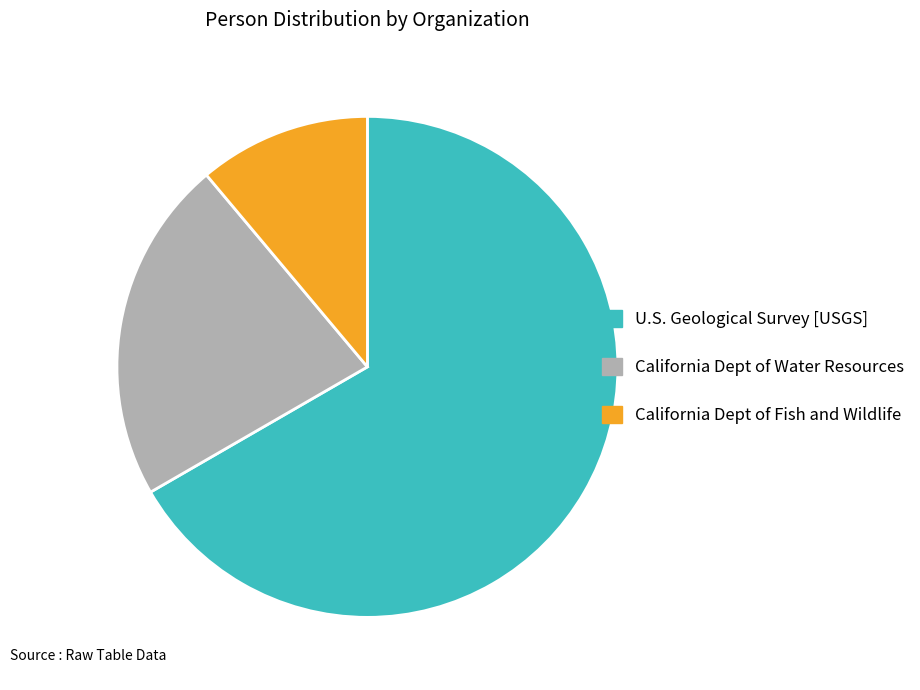

Which category has the smallest portion of the pie?

California Dept of Fish and Wildlife